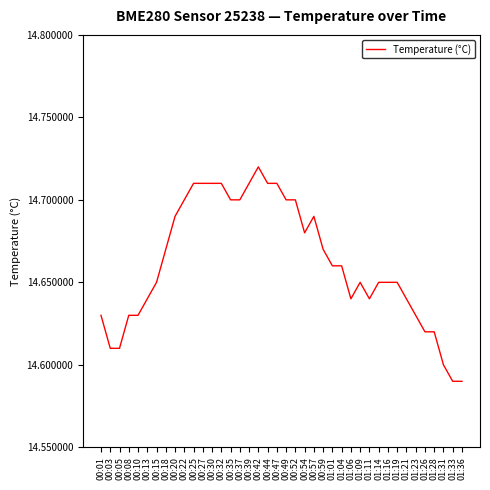

The chart shows a value of 8.2 at 00:54. True or false?

False